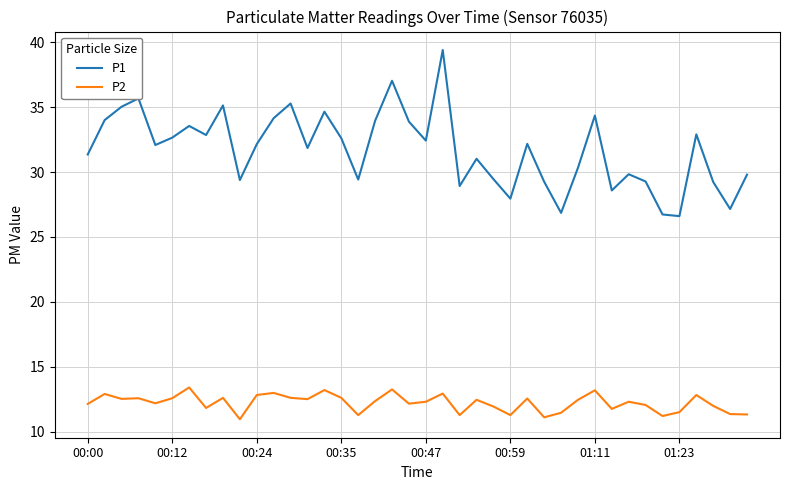

What is the highest value of the P2 series?

13.4